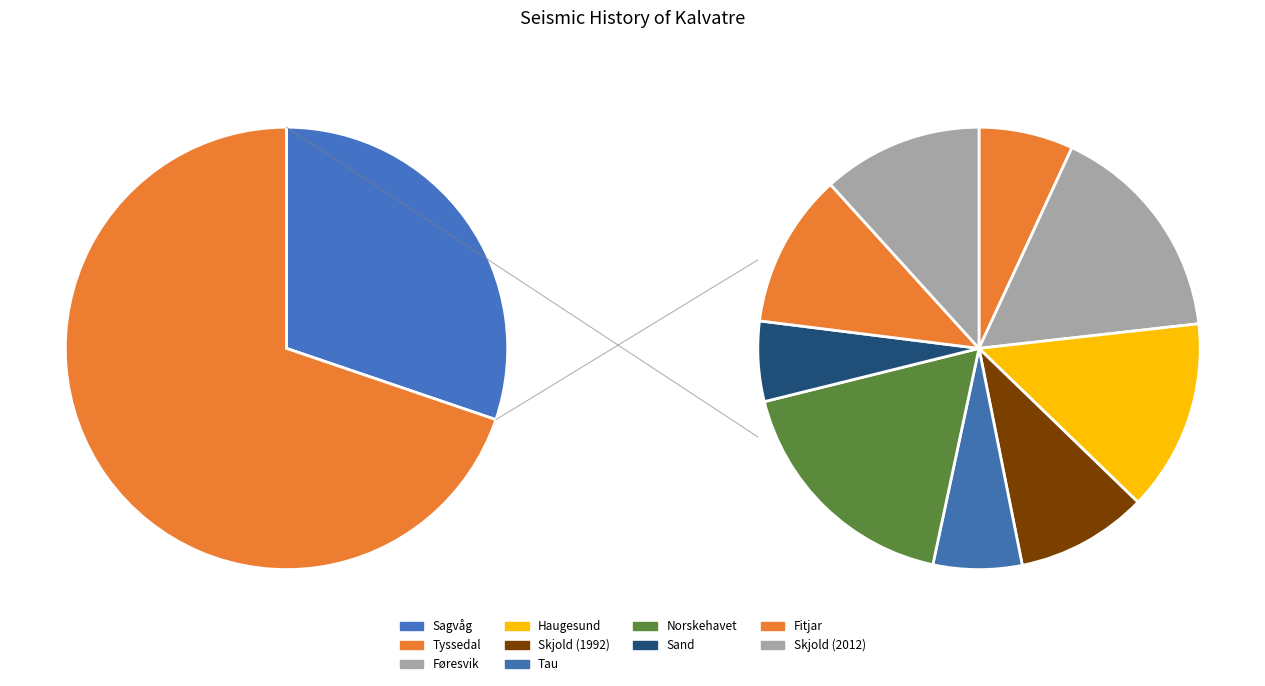

Do Skjold (2012) and Sand together represent more than half of the pie?

No